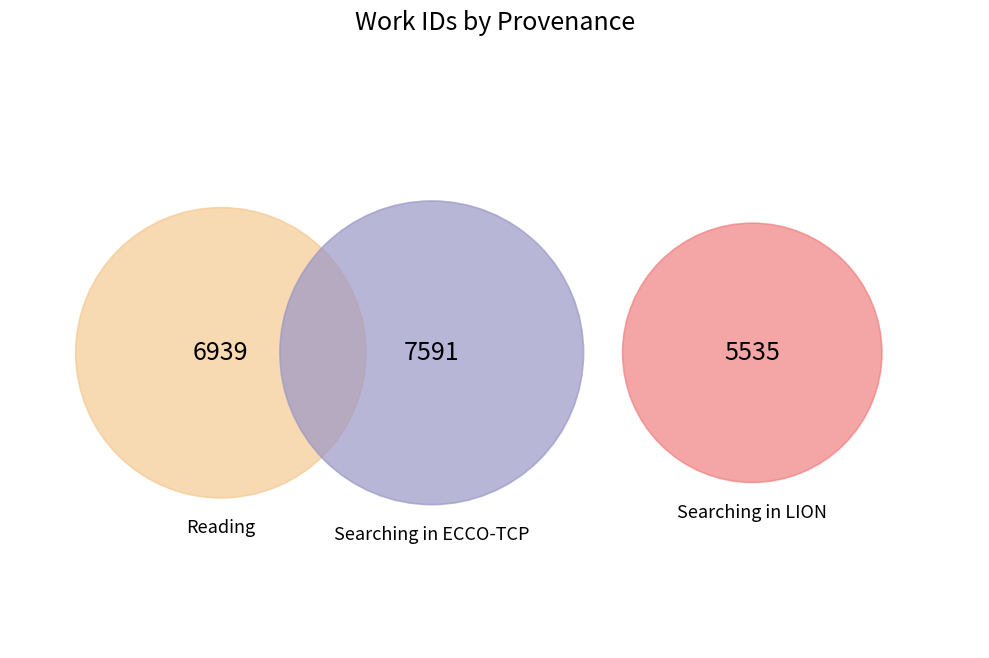

To the nearest percent, what portion does Reading represent?

35%